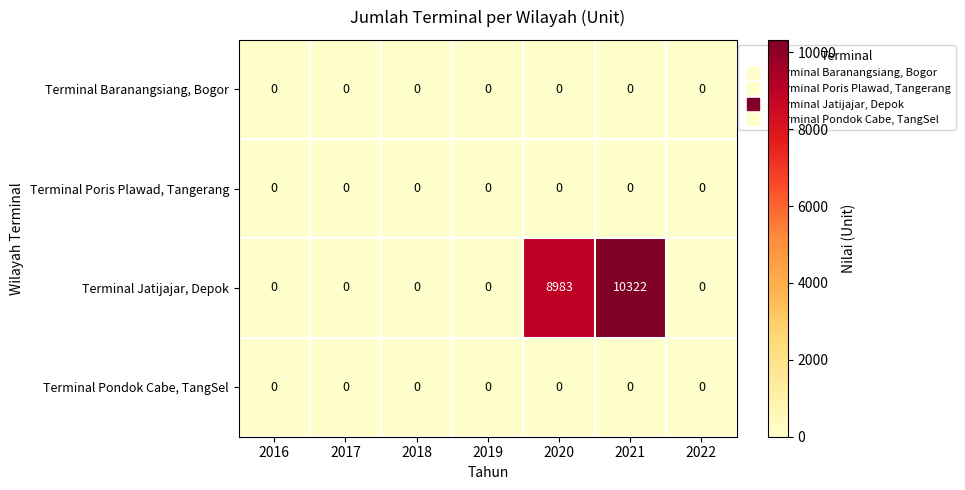

At which category does the chart reach its peak across all series?

2021